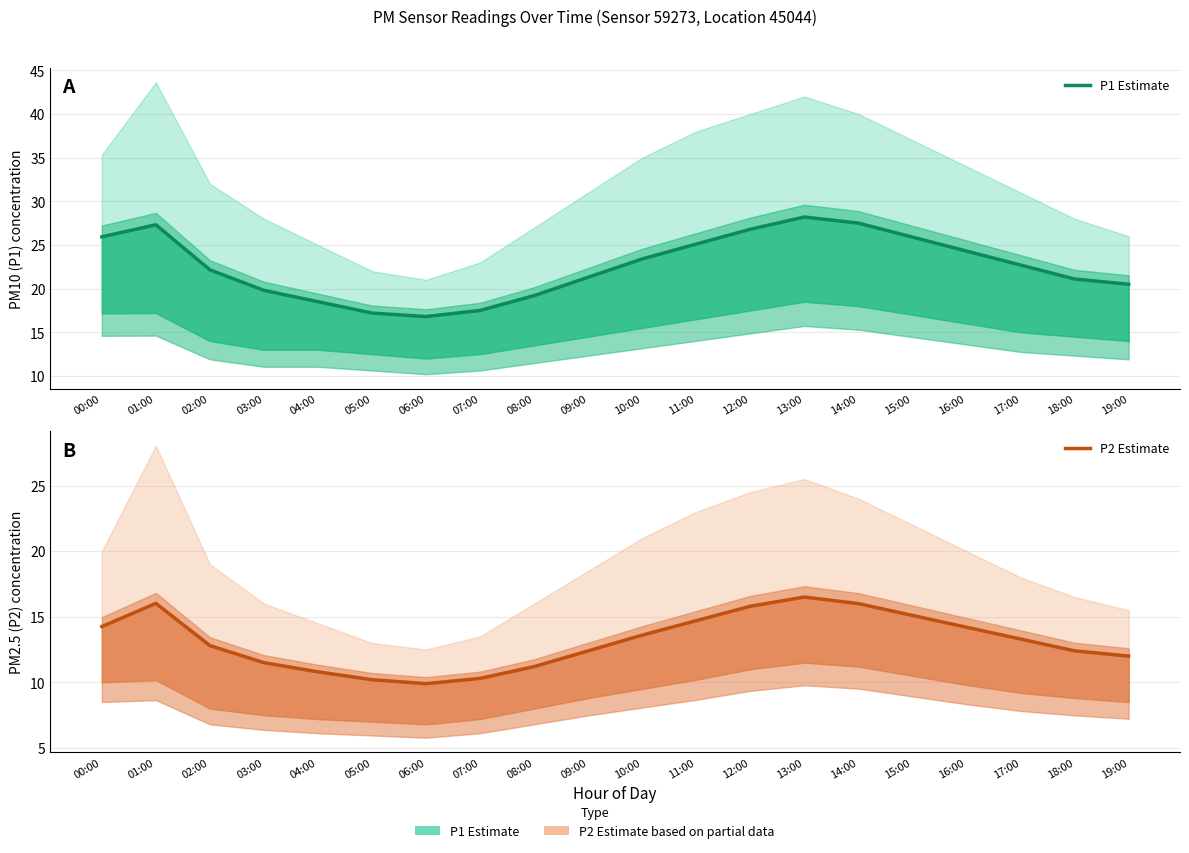

How many lines are shown in the chart?

2